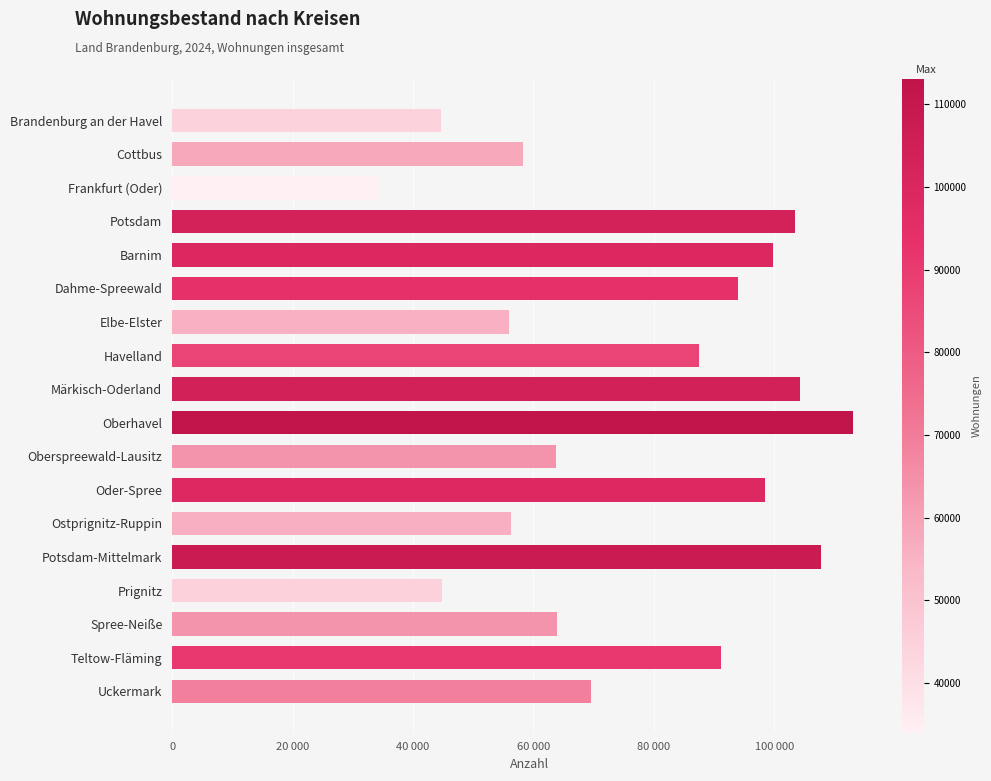

Does the chart contain any negative values?

No